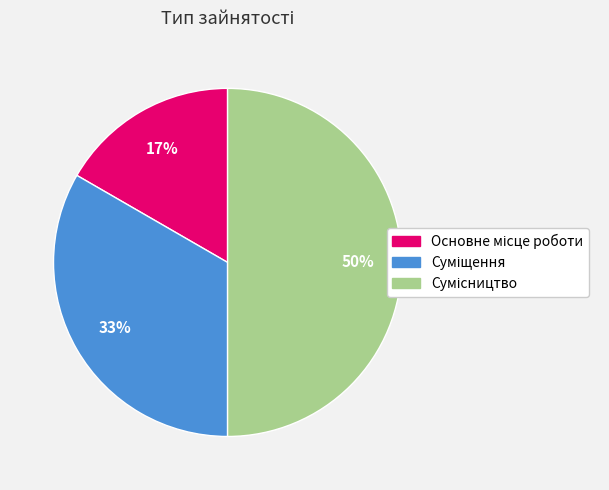

To the nearest percent, what is the difference between the largest and smallest slice percentages?

33%